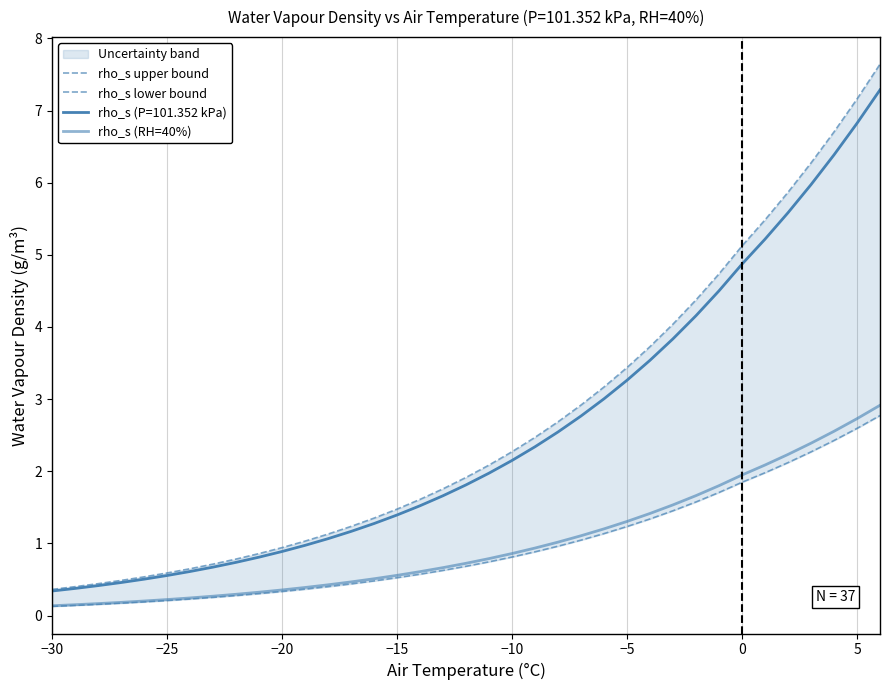

What is the minimum value shown in the chart?

0.1